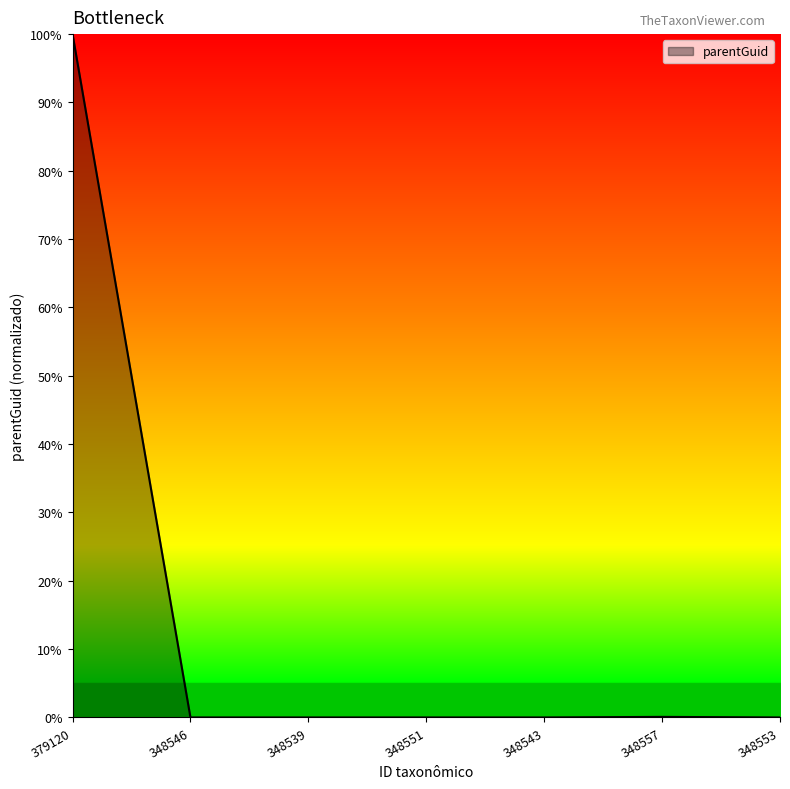

The value at 348557 is 0.0. True or false?

False